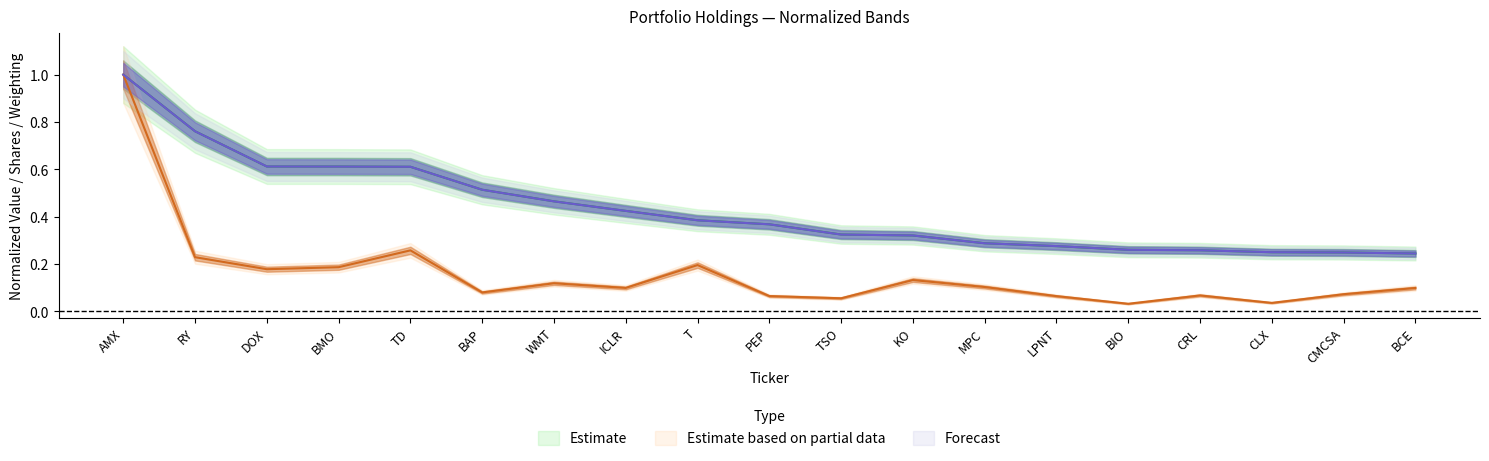

True or false: Weighting and Shares_center cross at least once.

False